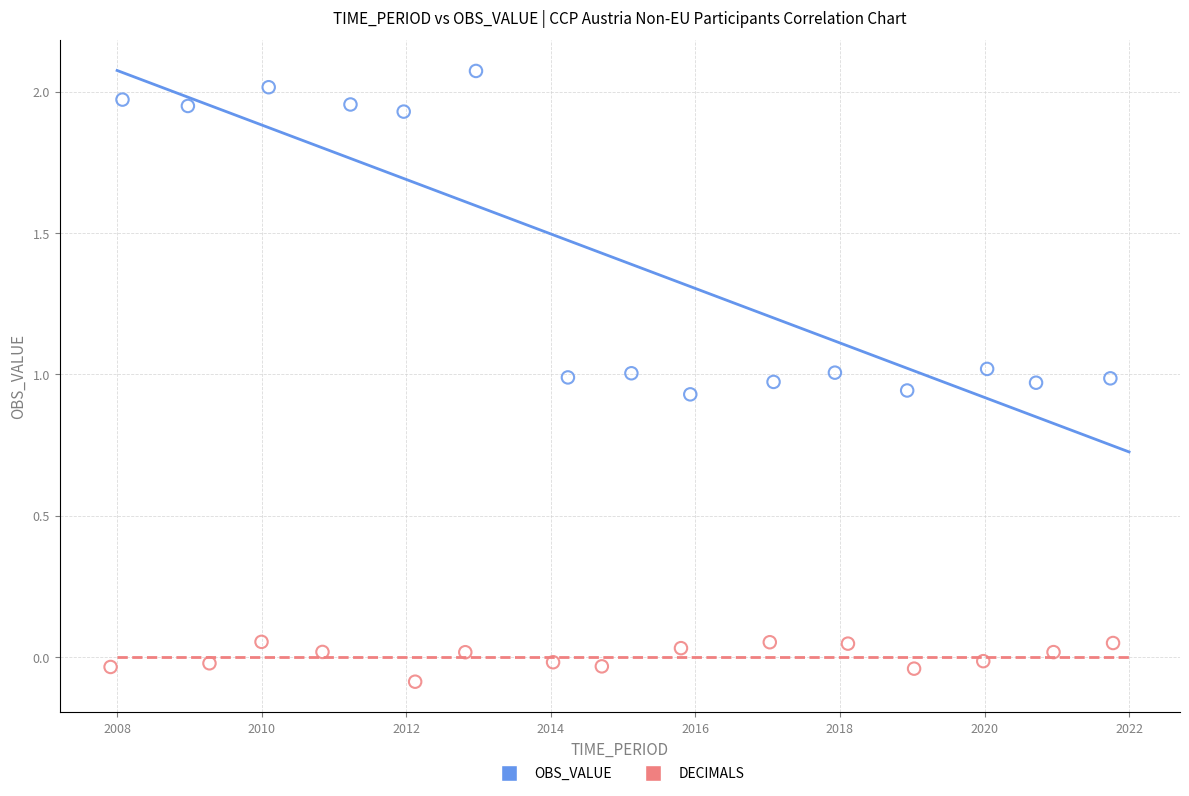

What are all the series names shown in the legend?

OBS_VALUE, DECIMALS